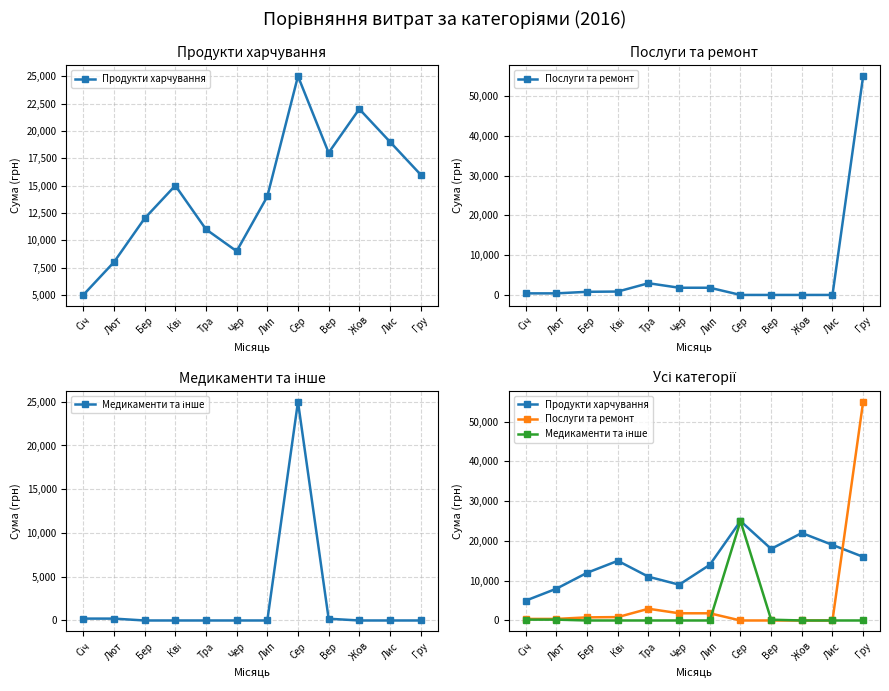

What is the average value of the Послуги та ремонт series?

5332.8